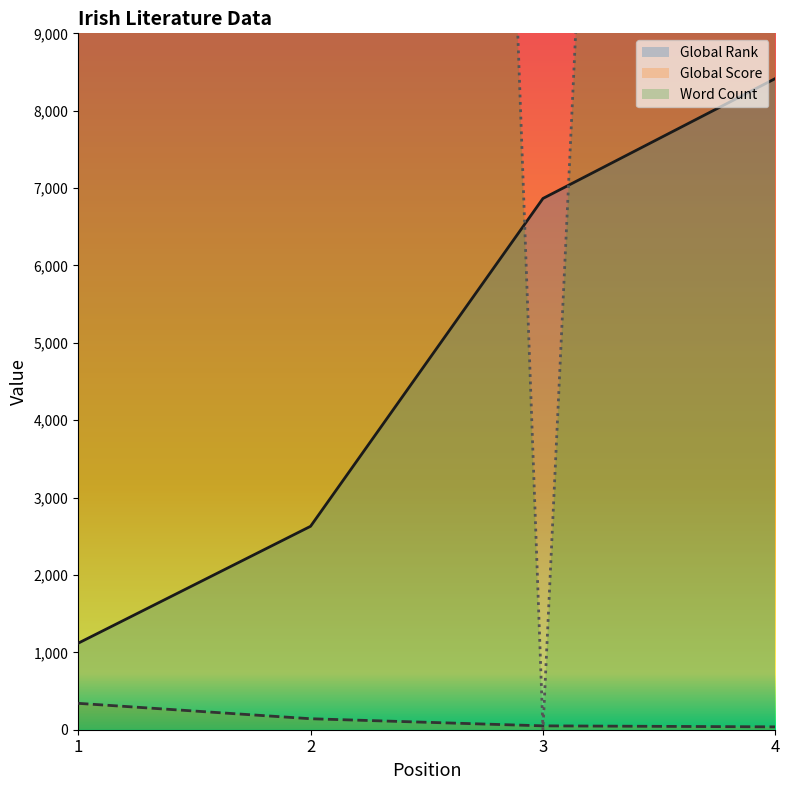

Which has a higher value, 1 or 3?

3